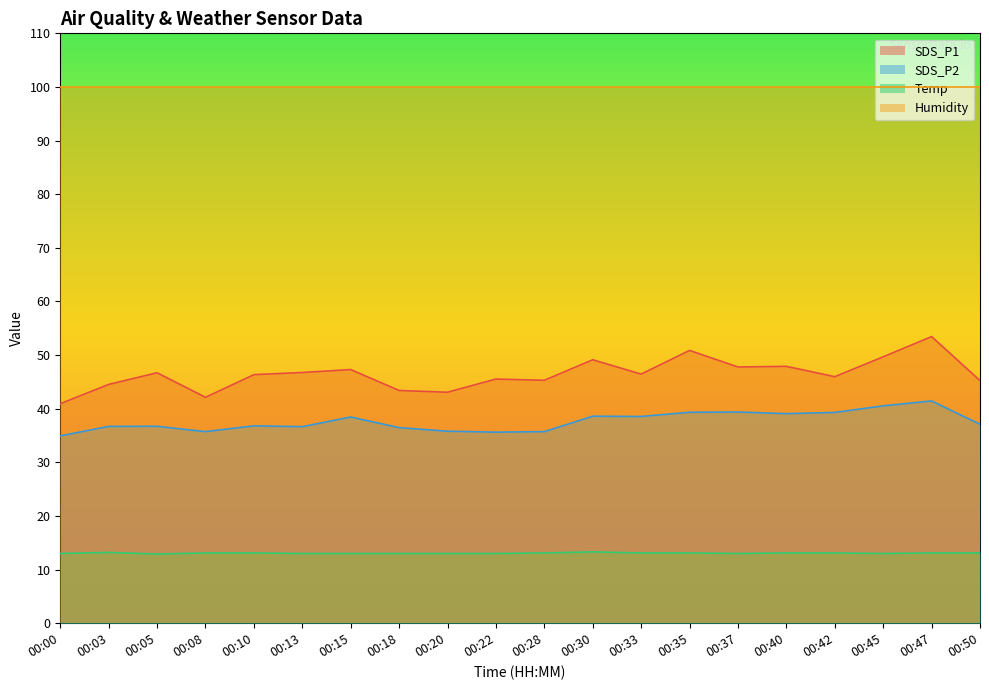

The SDS_P2 series shows 18.3 at 00:18. True or false?

False